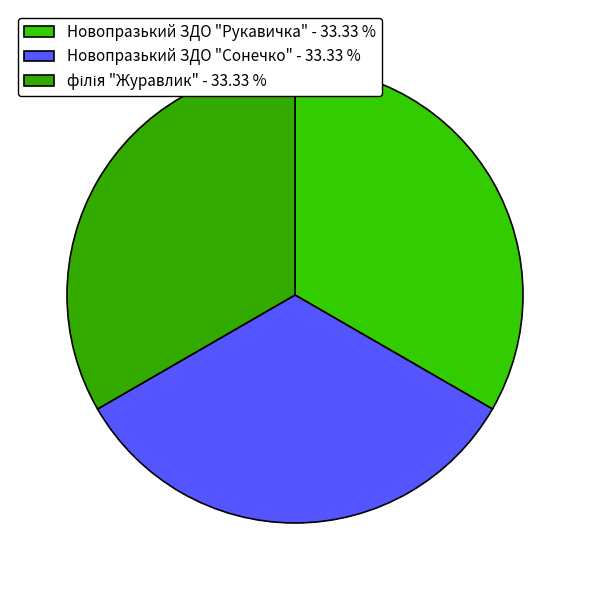

What percentage is the філія "Журавлик" slice, to the nearest percent?

33%